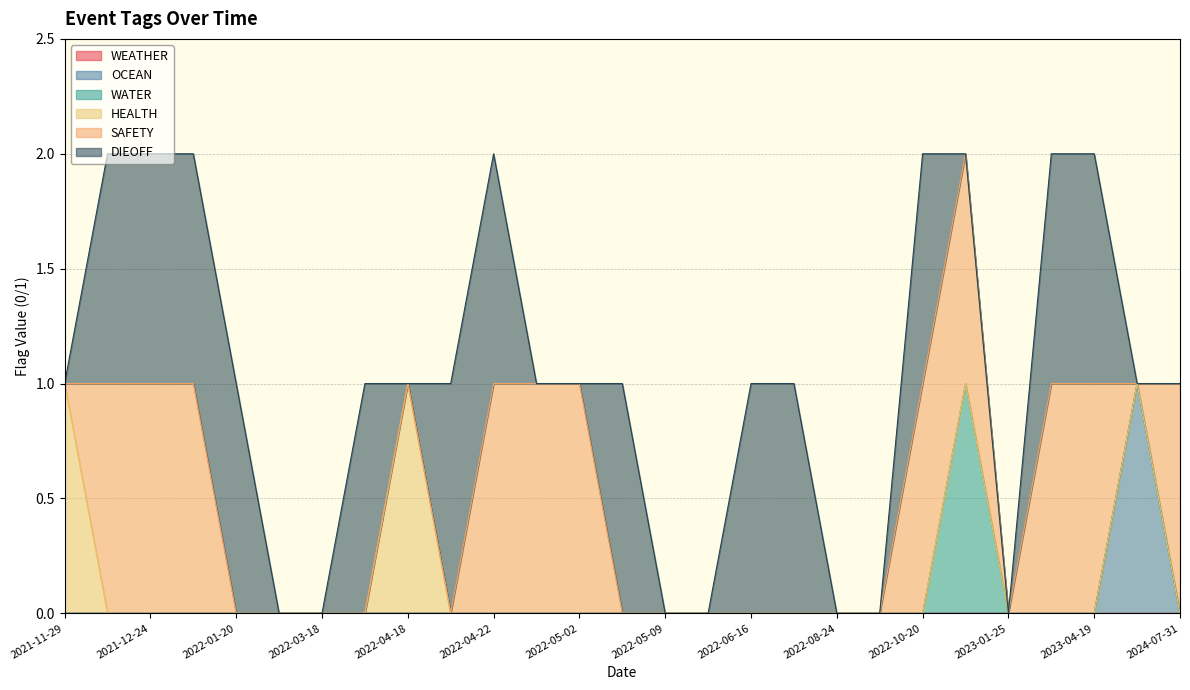

True or false: DIEOFF and WEATHER intersect in this chart.

False